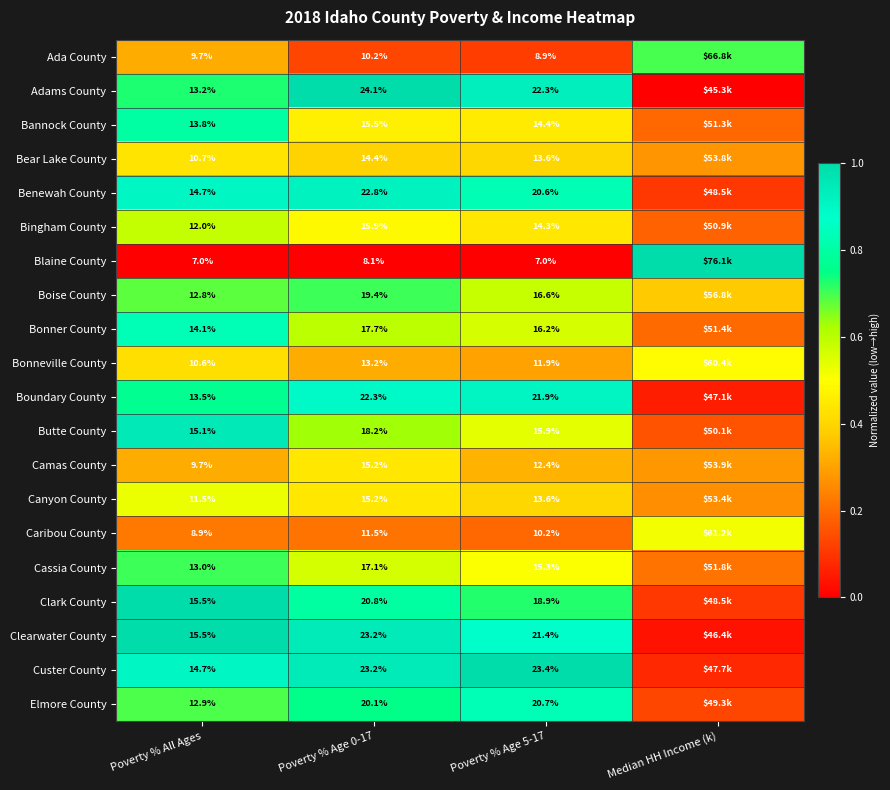

Between Poverty % All Ages and Poverty % Age 0-17, which series saw the biggest shift?

Adams County